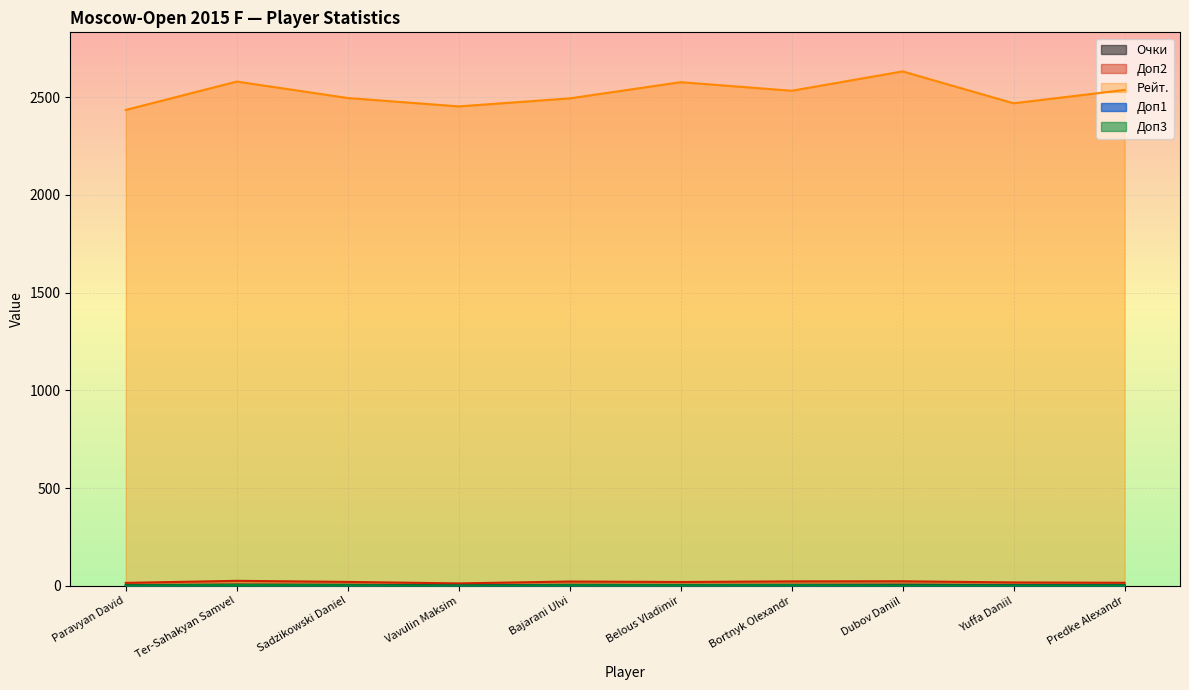

What is the spread (max minus min) of values at Dubov Daniil?

2632.0